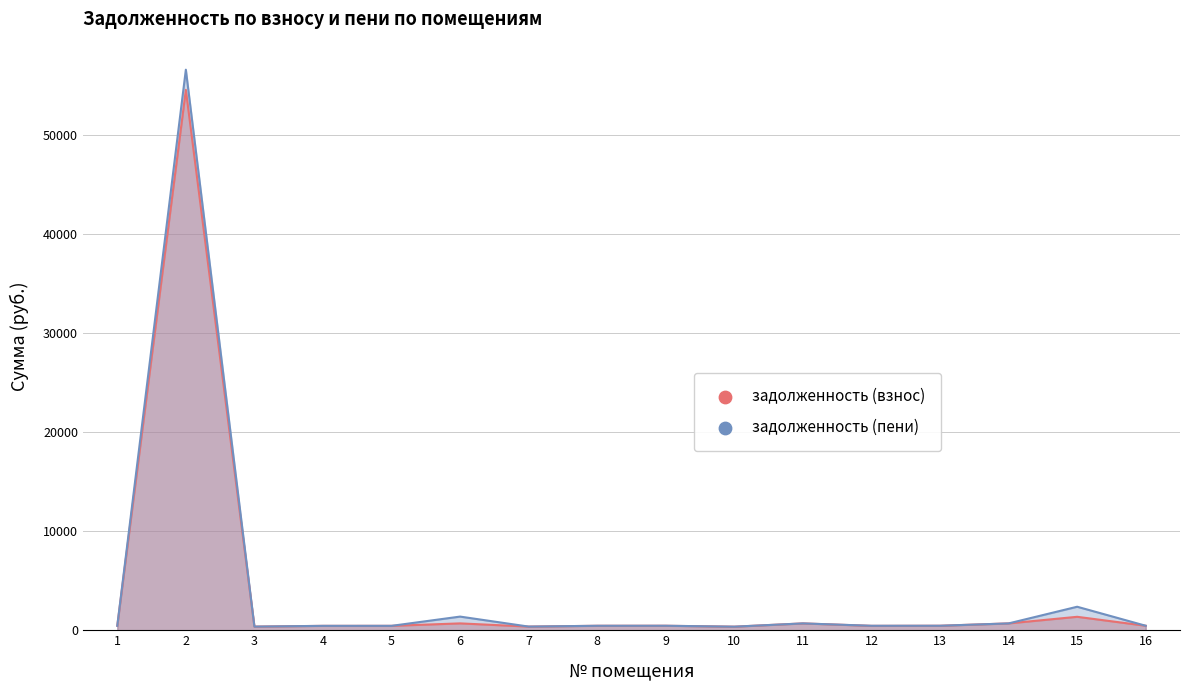

What is the total value across all series at 2?

111055.6